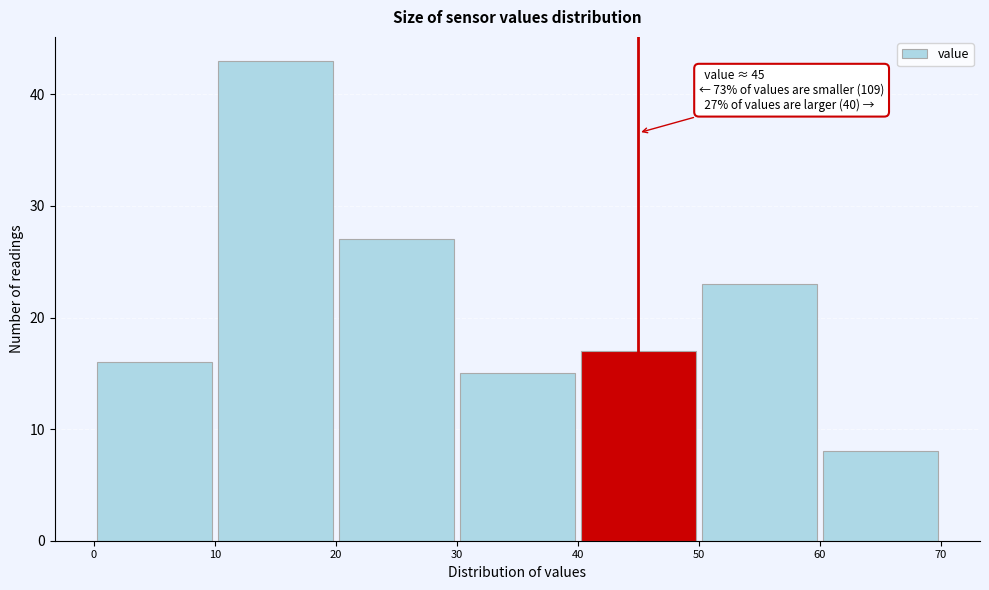

Over which range of the x-axis is the bar tallest?

10 to 20